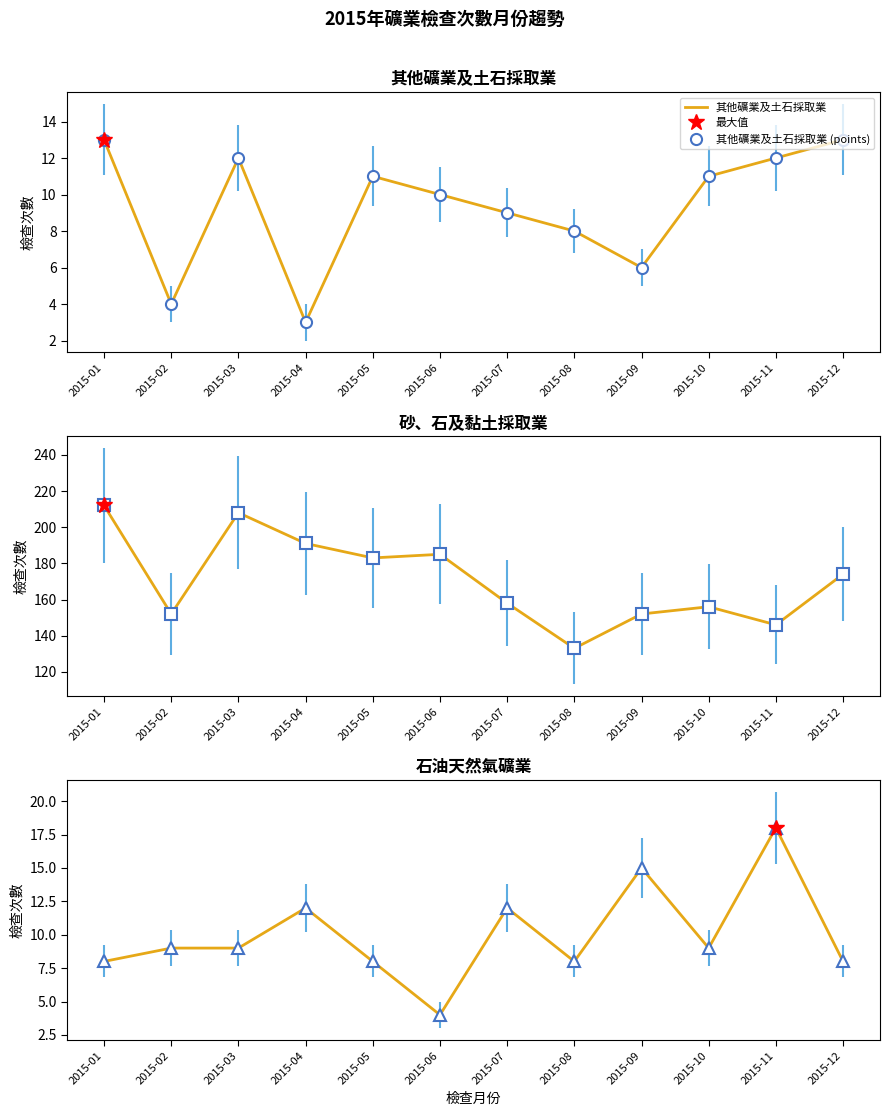

What is the value of the 其他礦業及土石採取業 point at the 8th from the left?

8